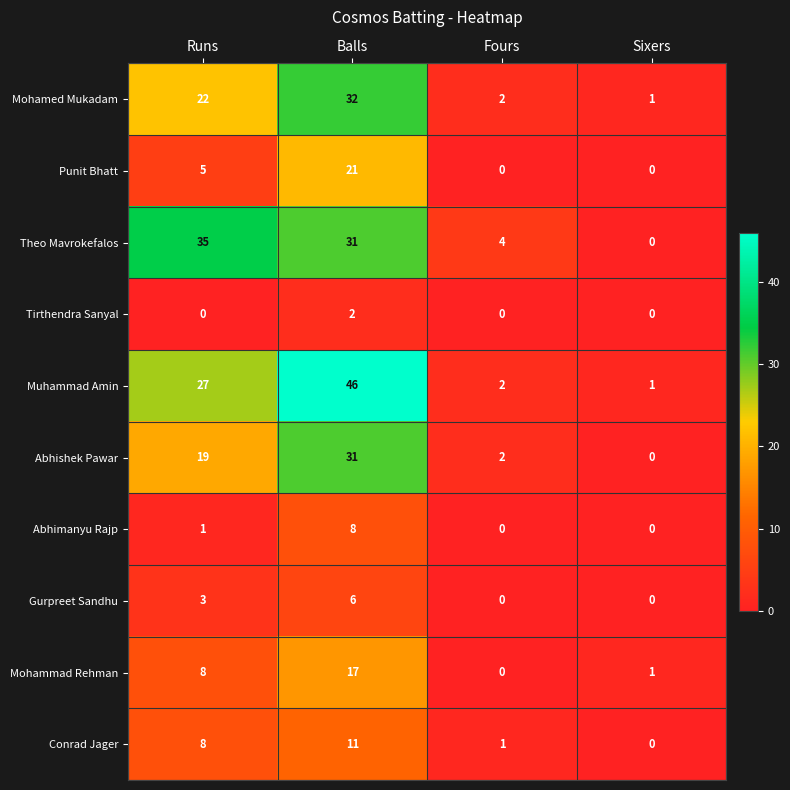

The Mohamed Mukadam series shows 2 at Fours. True or false?

True